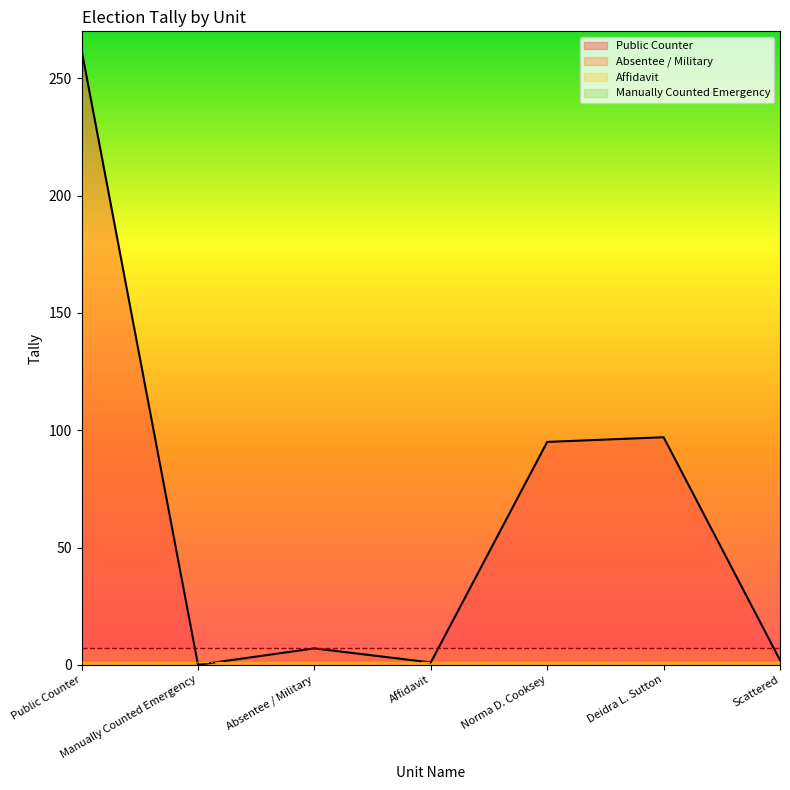

Is the value of Affidavit at Manually Counted Emergency greater than the value of Absentee / Military at Absentee / Military?

No